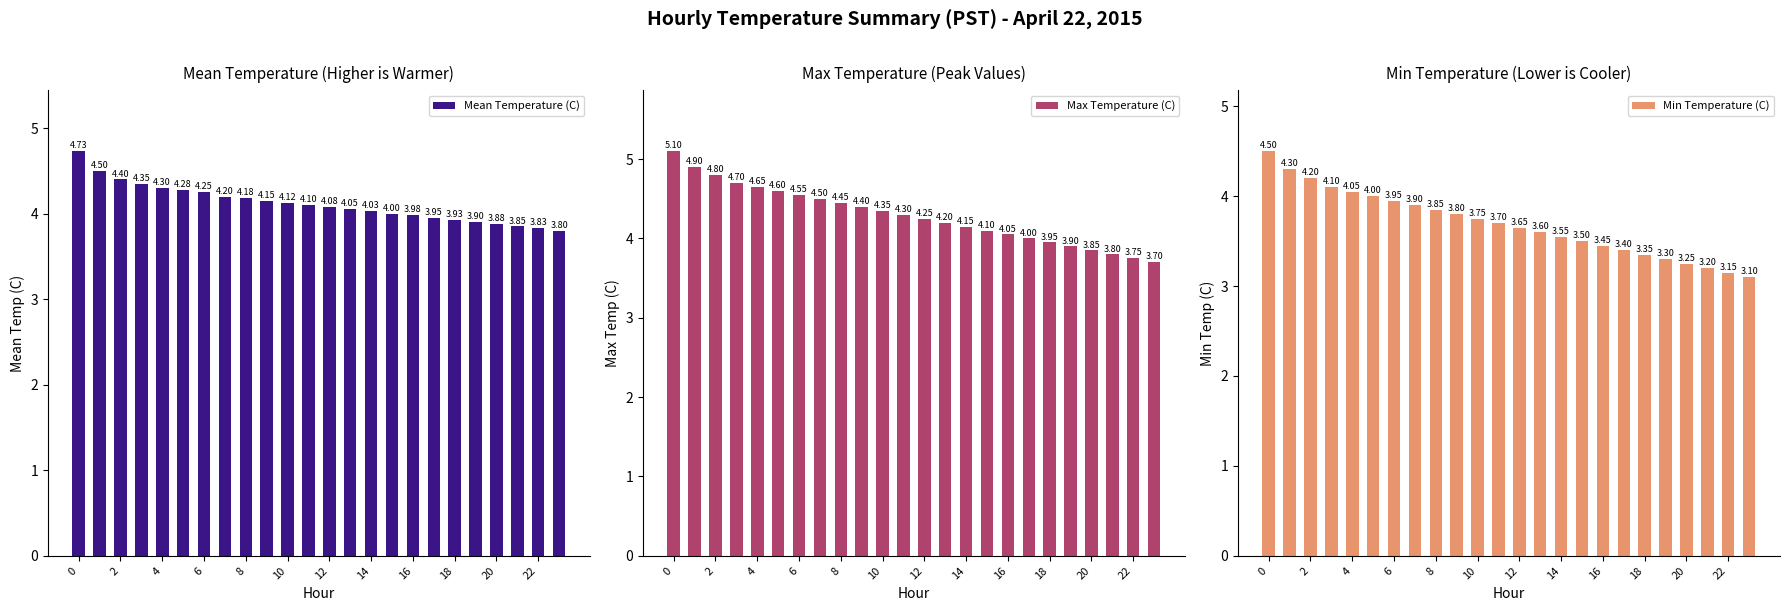

At which label is Max Temperature (C) closest to 4?

17